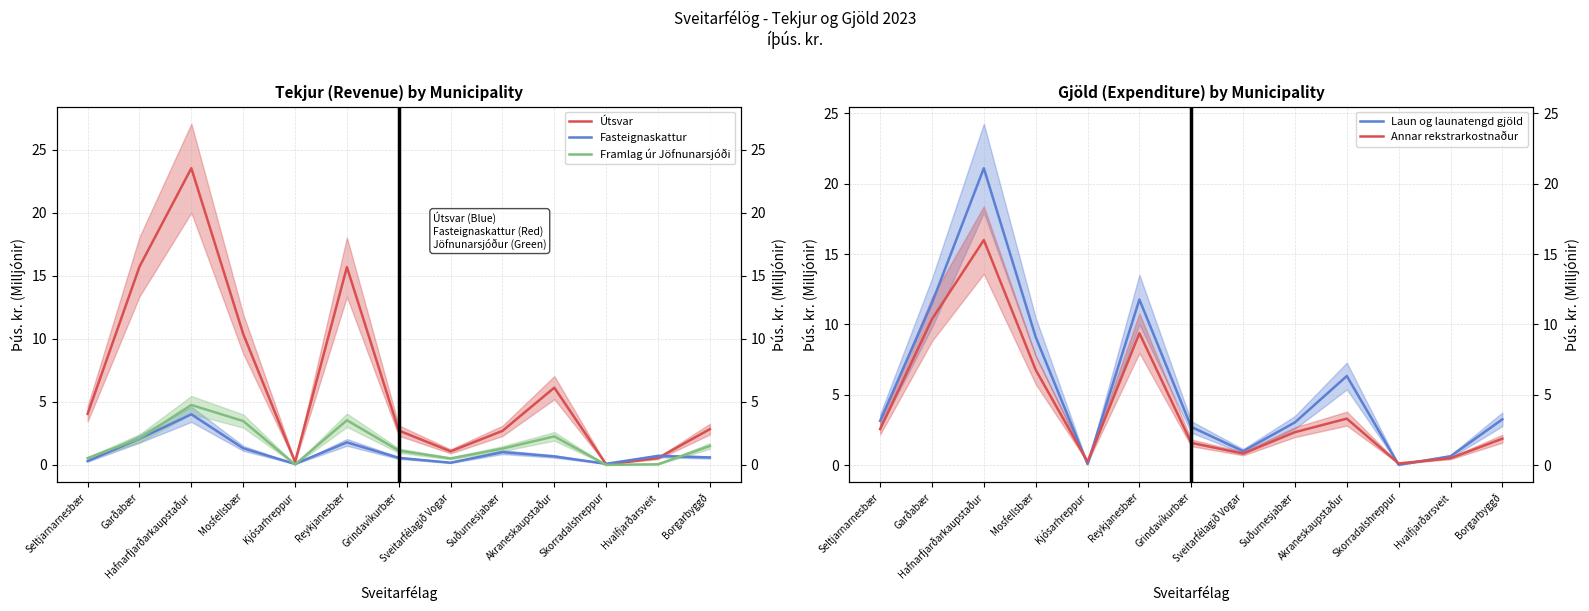

What are all the series names shown in the legend?

Útsvar, Fasteignaskattur, Framlag úr Jöfnunarsjóði, Laun og launatengd gjöld, Annar rekstrarkostnaður